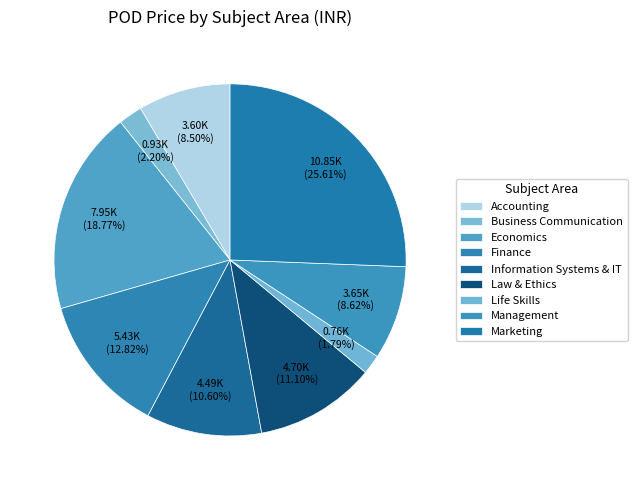

Is there a majority slice in this chart?

No